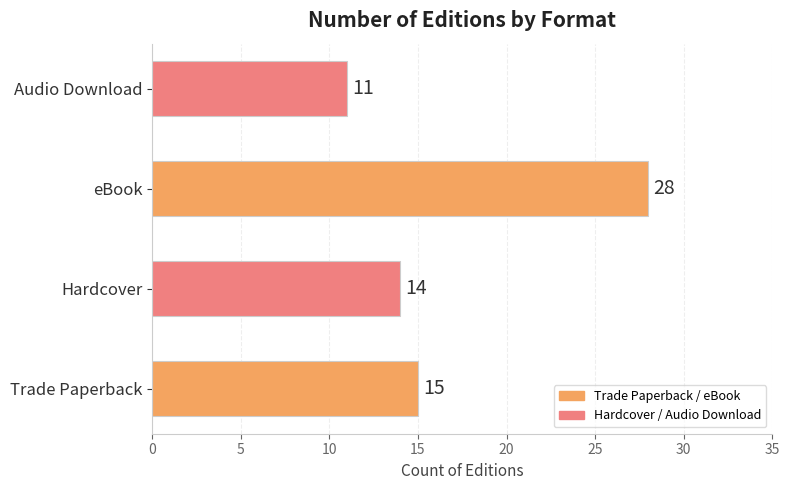

The value at Hardcover is 14. True or false?

True